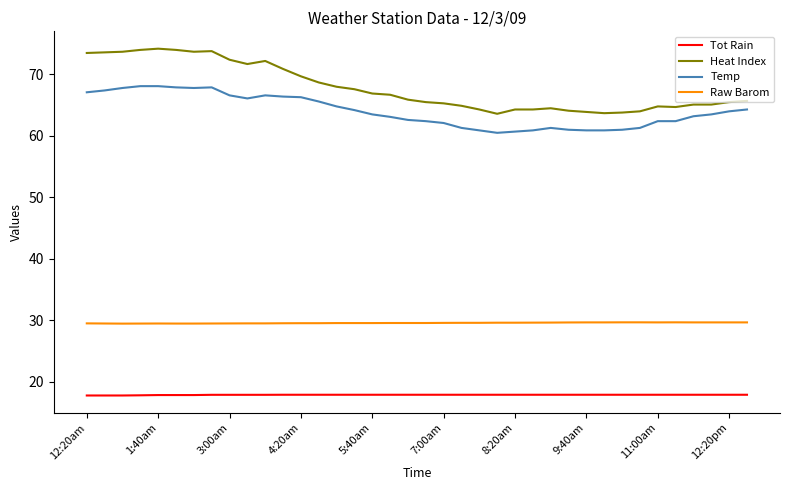

What is the difference between the maximum and second lowest values in the Heat Index series?

10.5